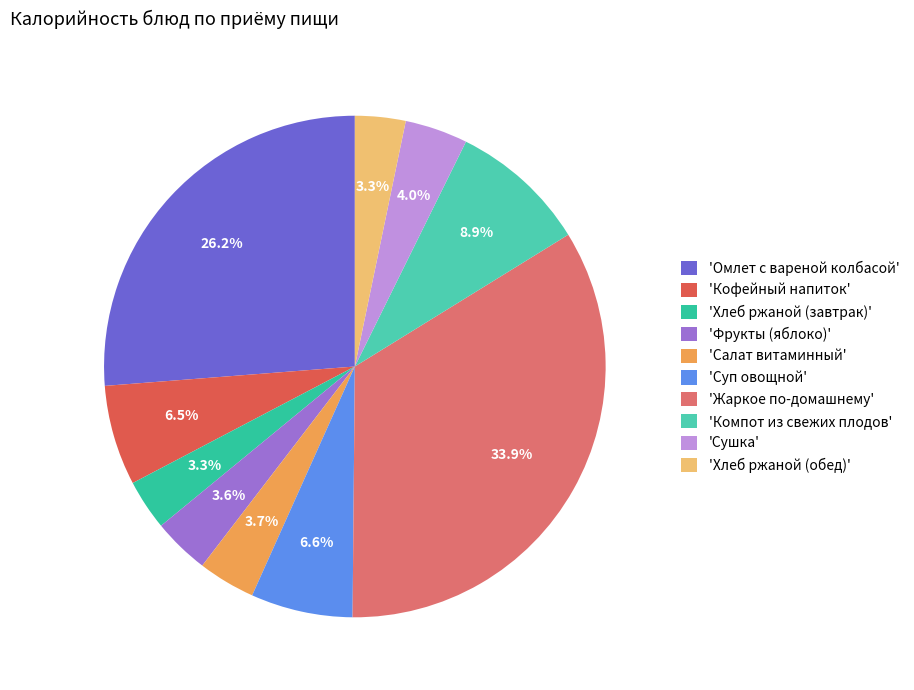

Is there a majority slice in this chart?

No